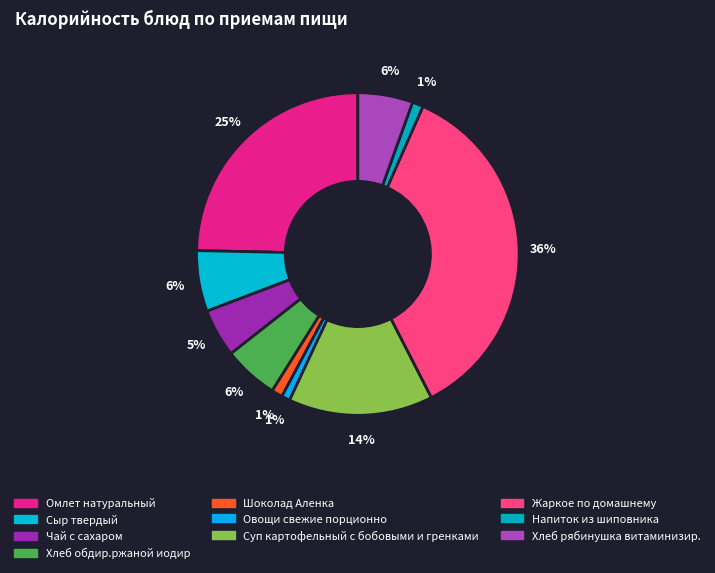

How many slices are in this pie chart?

10